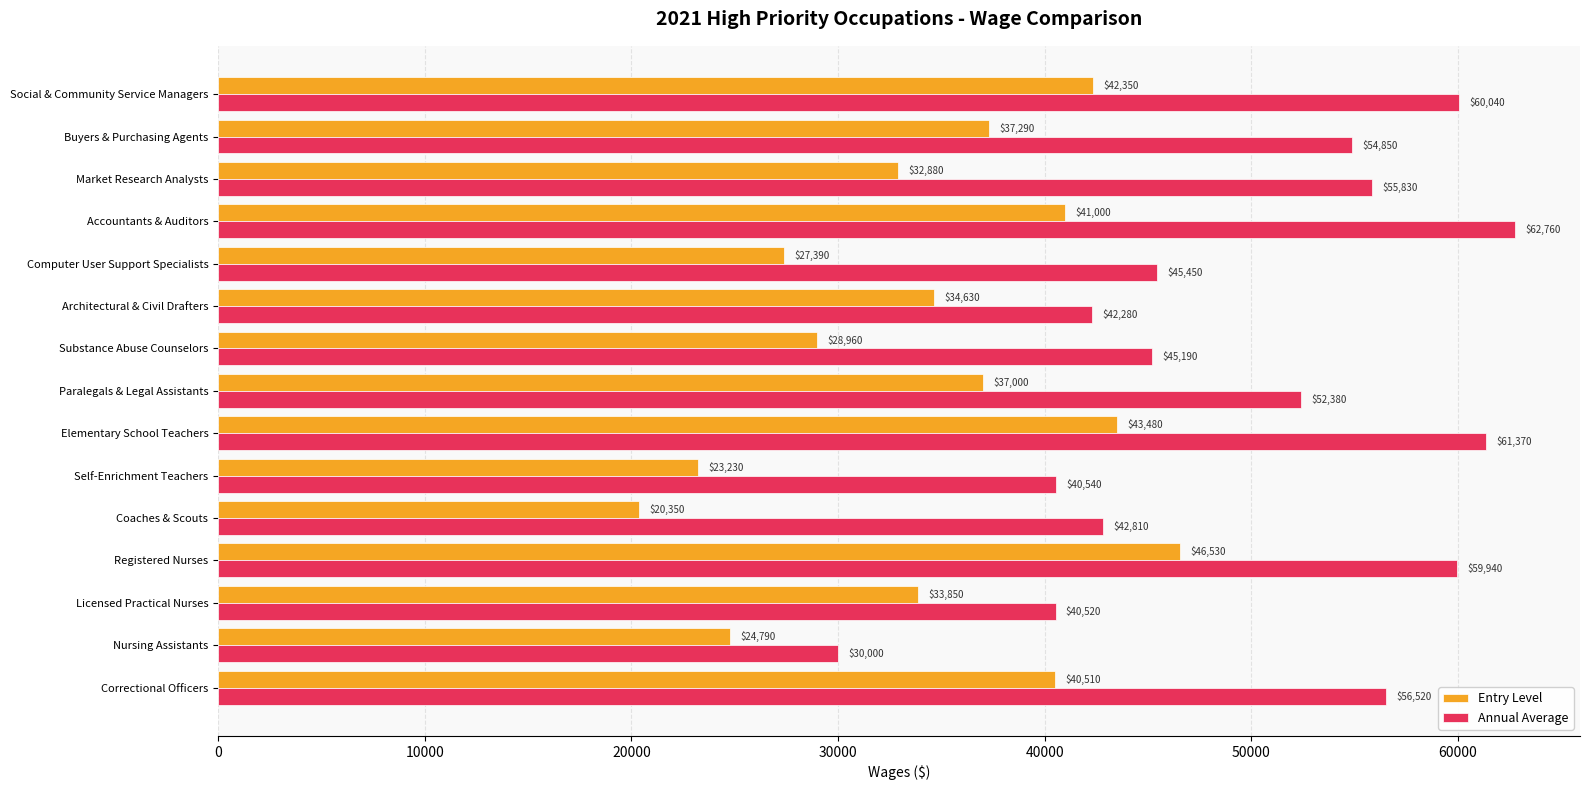

Where is Annual Average nearest to the value 46380?

Computer User Support Specialists